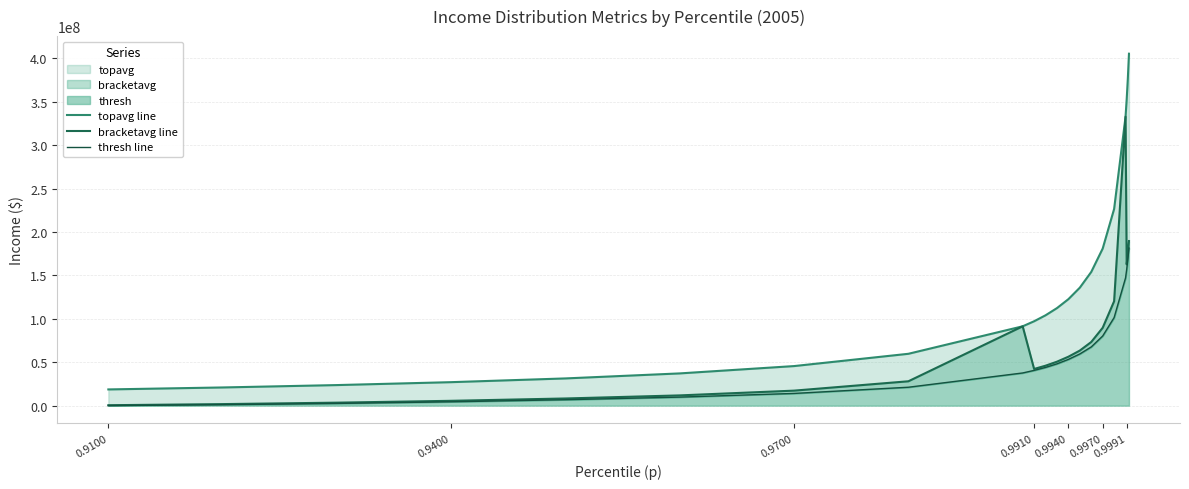

Reading left to right, transcribe all the data shown in this chart.

topavg line: 18682372.0	20954344.0	23691682.0	27049596.0	31358056.0	37134032.0	45574024.0	59715128.0	91363592.0	97174384.0	104039192.0	112327672.0	122611296.0	135870336.0	153980464.0	180868288.0	226465552.0	332679360.0	352738720.0	376464896.0	405247200.0
bracketavg line: 506036.4	1793199.1	3454749.2	5573665.0	8267462.0	11814399.0	17290676.0	28066654.0	91363600.0	42250432.0	46013056.0	50617632.0	56337520.0	63422512.0	73306104.0	89655304.0	120208784.0	332679360.0	162641152.0	174639040.0	189516080.0
thresh line: 51660.0	1085230.0	2558726.8	4444444.5	6832000.0	9838694.0	14074073.0	21201948.0	37629716.0	40601184.0	44021264.0	48147028.0	53274832.0	59533552.0	67612912.0	80187840.0	101384488.0	147091440.0	156808912.0	168497888.0	181427664.0